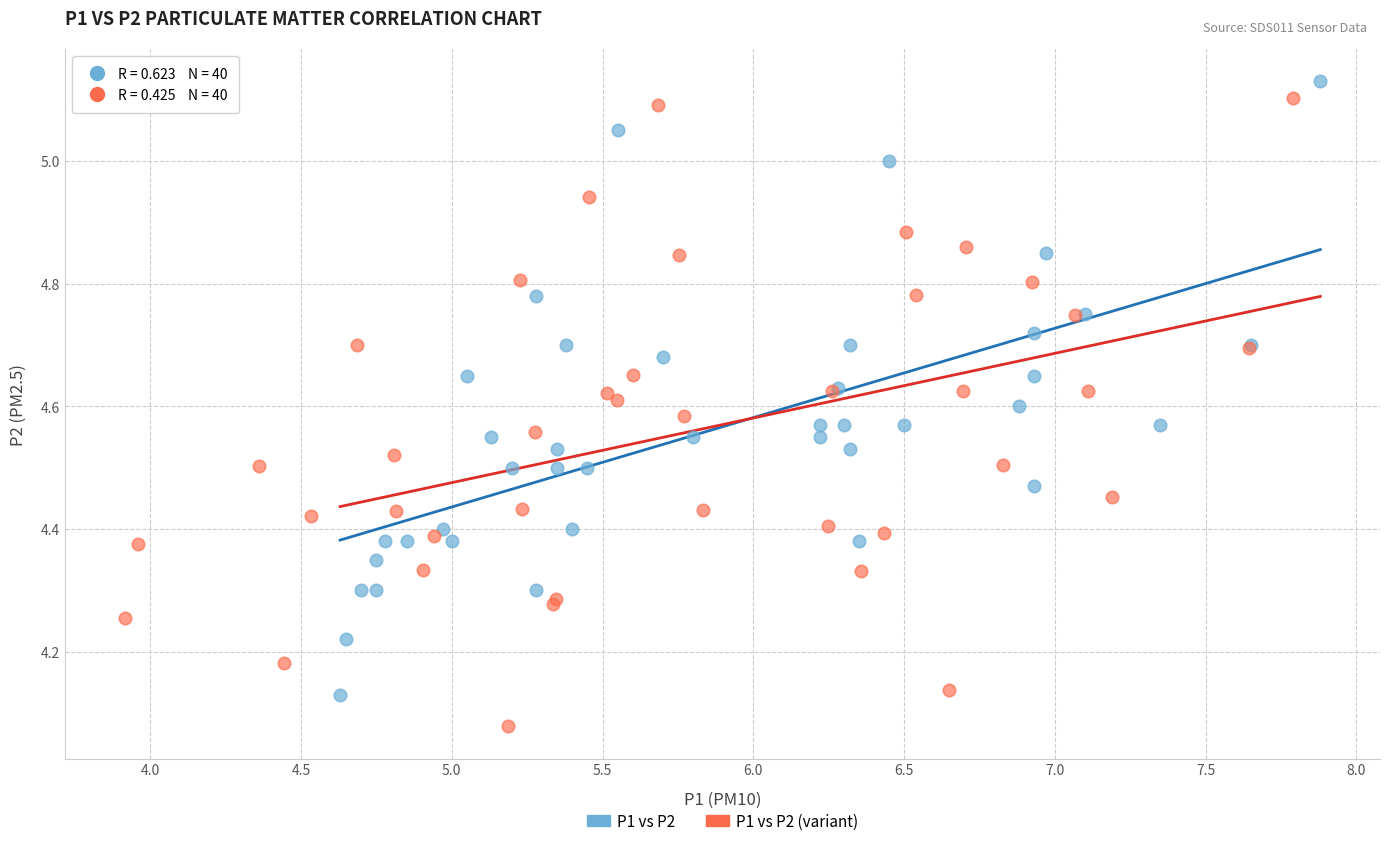

What are all the series names shown in the legend?

P1 vs P2, P1 vs P2 (variant)